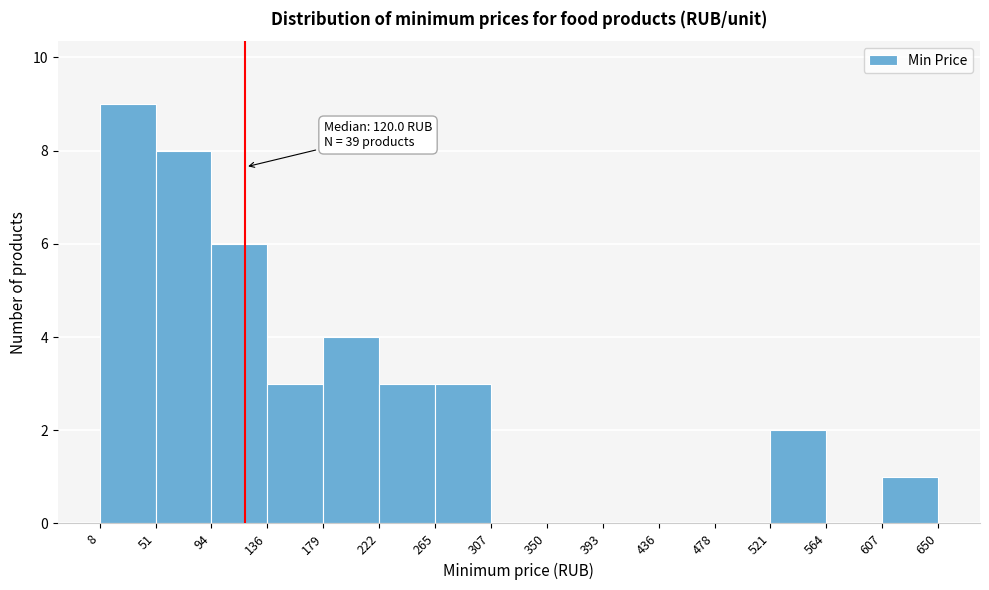

Which range on the x-axis has the tallest bar?

8 to 51